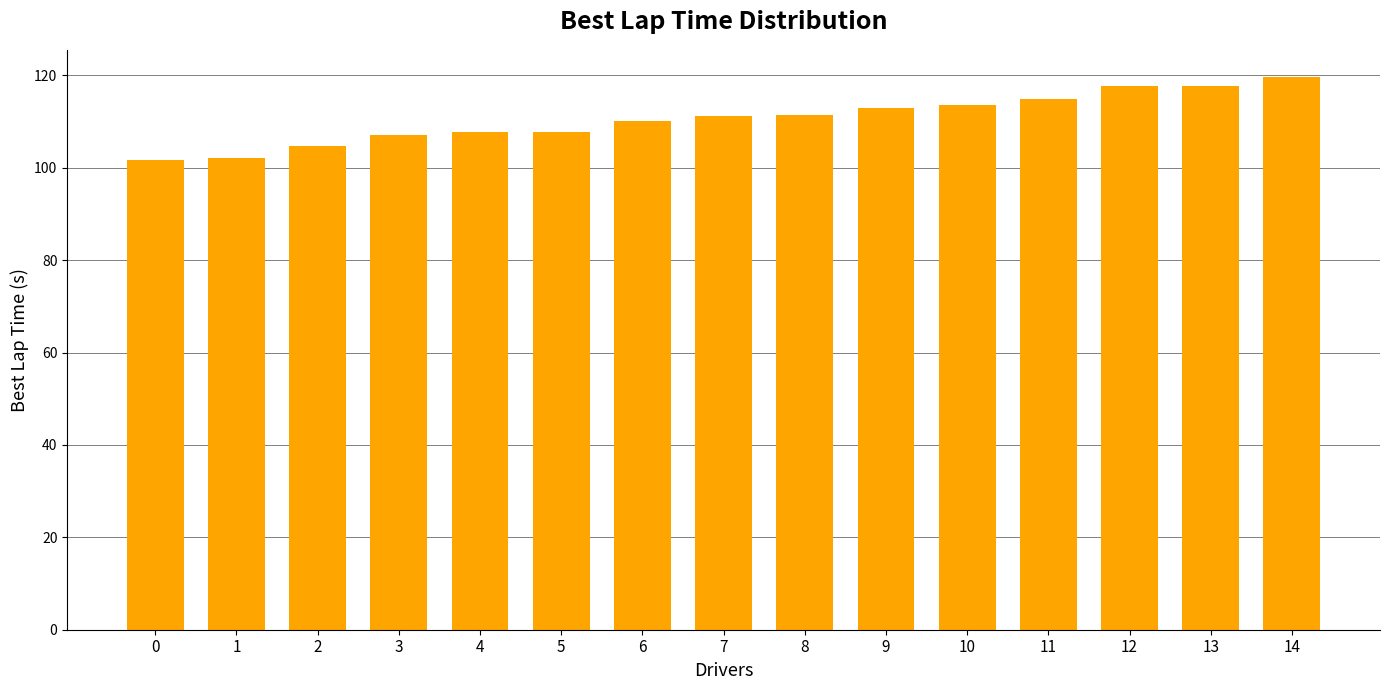

What is the smallest value displayed?

101.7